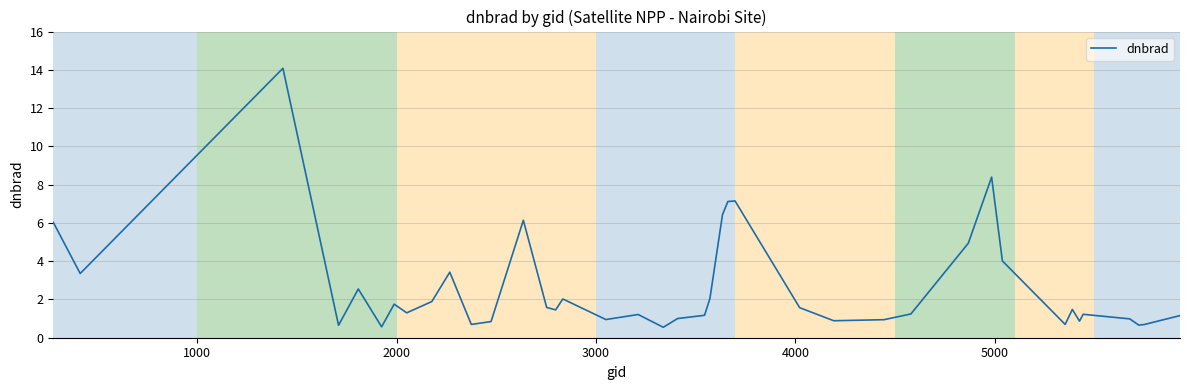

What is the smallest value displayed?

0.5